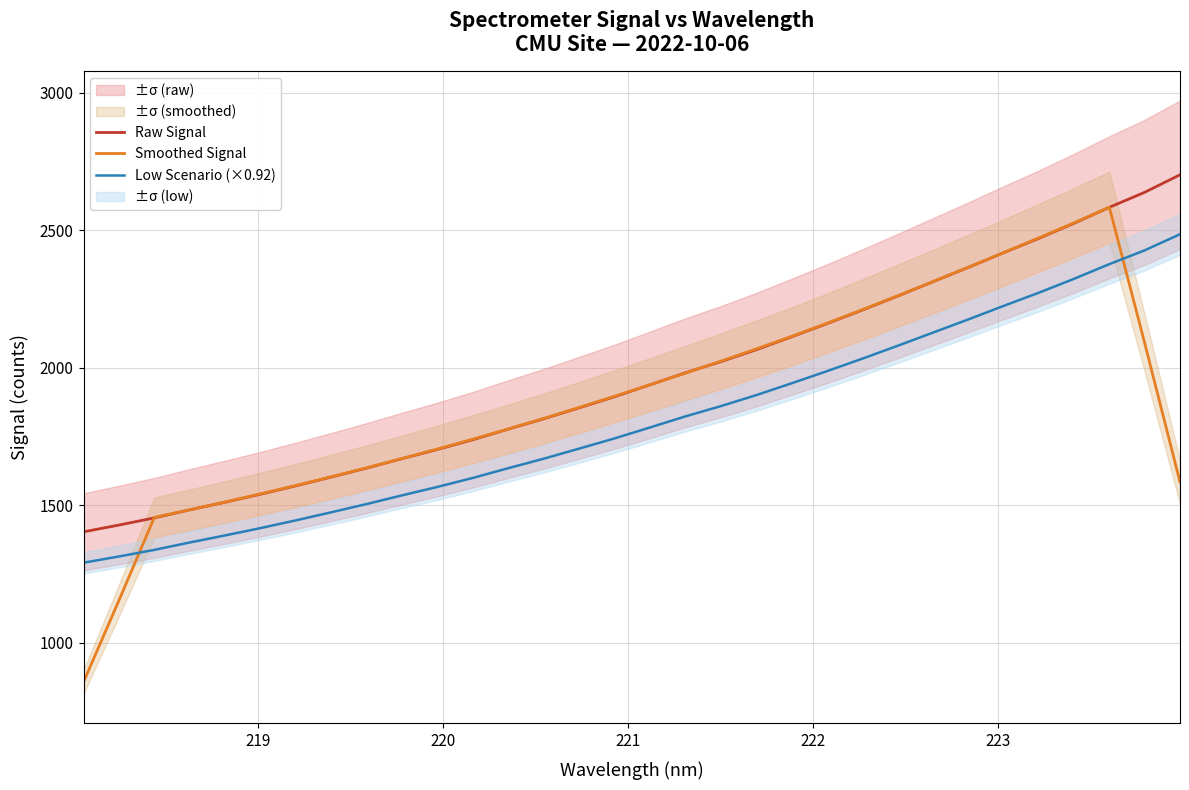

What is the minimum value for Low Scenario (×0.92)?

1291.3